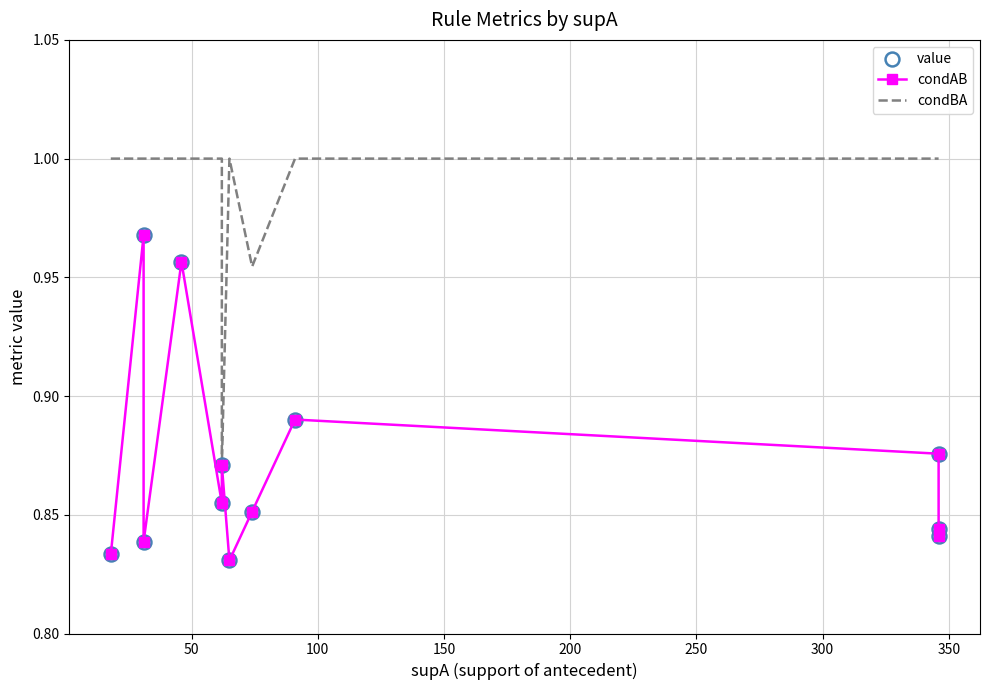

Which series has the largest total across all categories?

condBA